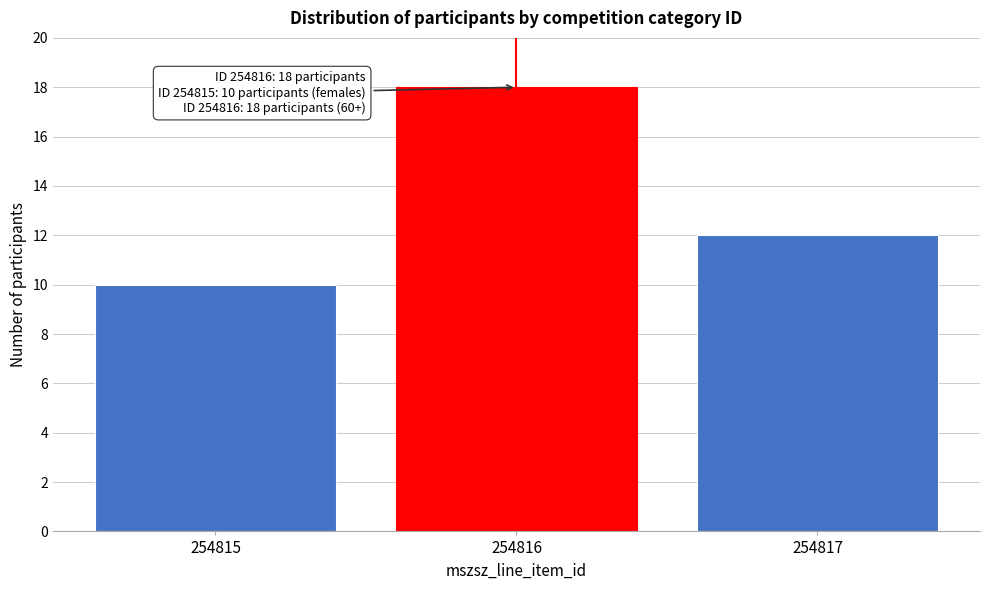

Reading right to left, list all the values displayed in this chart.

254817=12	254816=18	254815=10